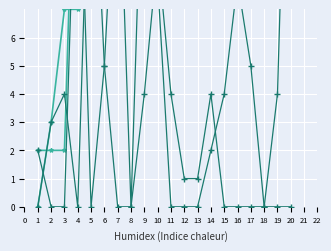

True or false: Away Cumulative has more than 2 points higher than both neighbors.

False